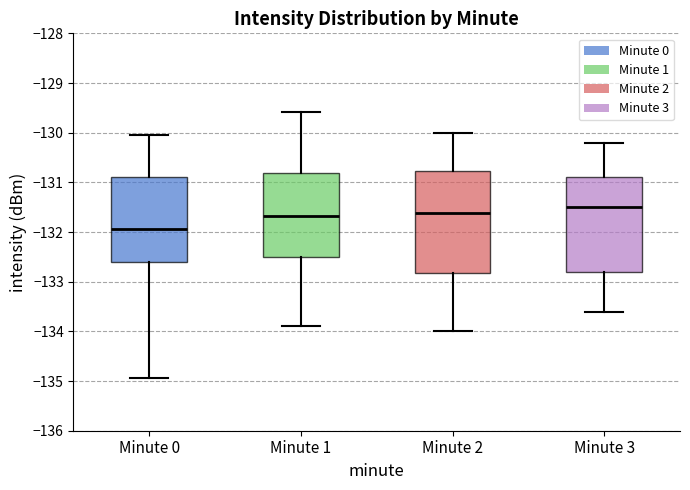

Which box is the tallest, from its lower edge to its upper edge?

Minute 2